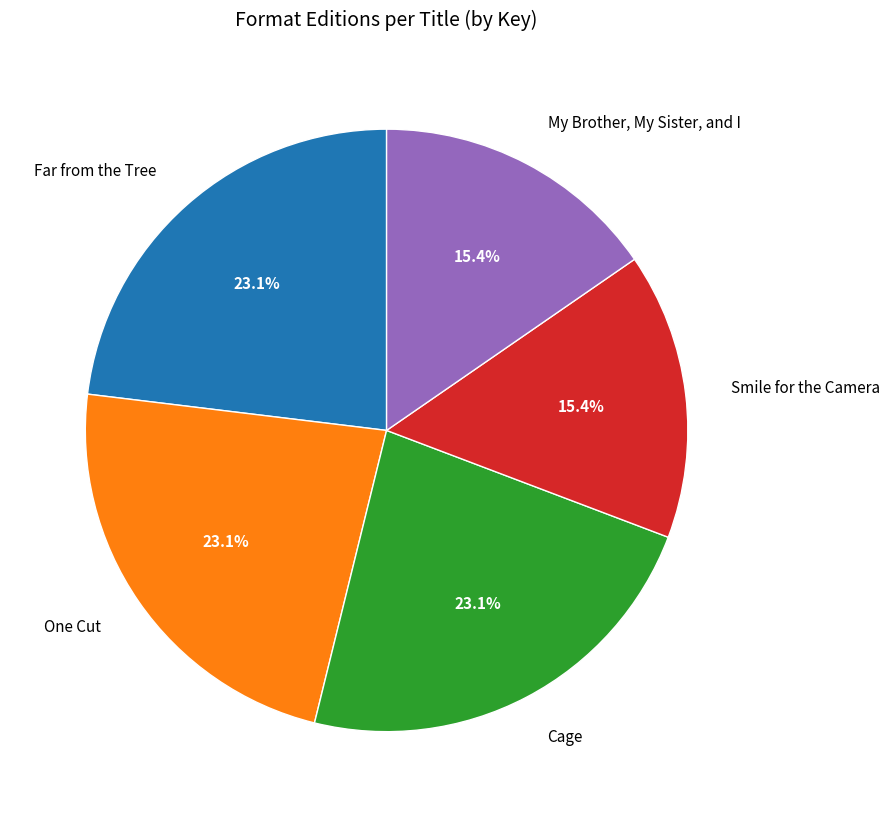

Which has a higher value, One Cut or My Brother, My Sister, and I?

One Cut